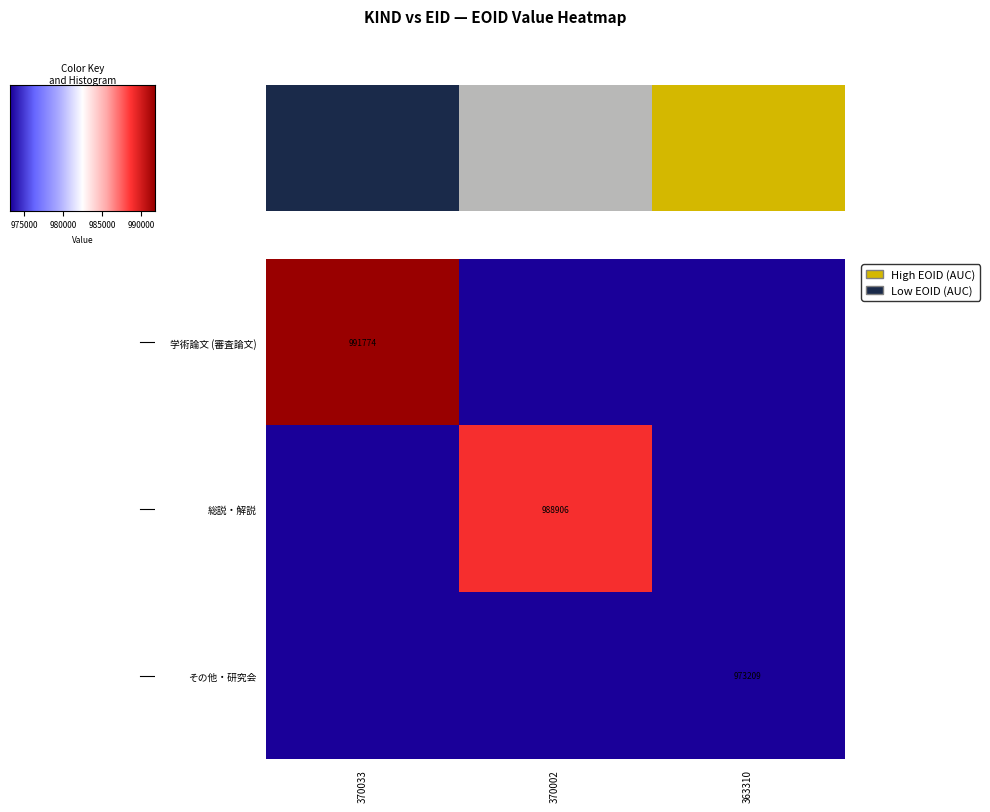

The value of その他・研究会 at 363310 is 973209. True or false?

True